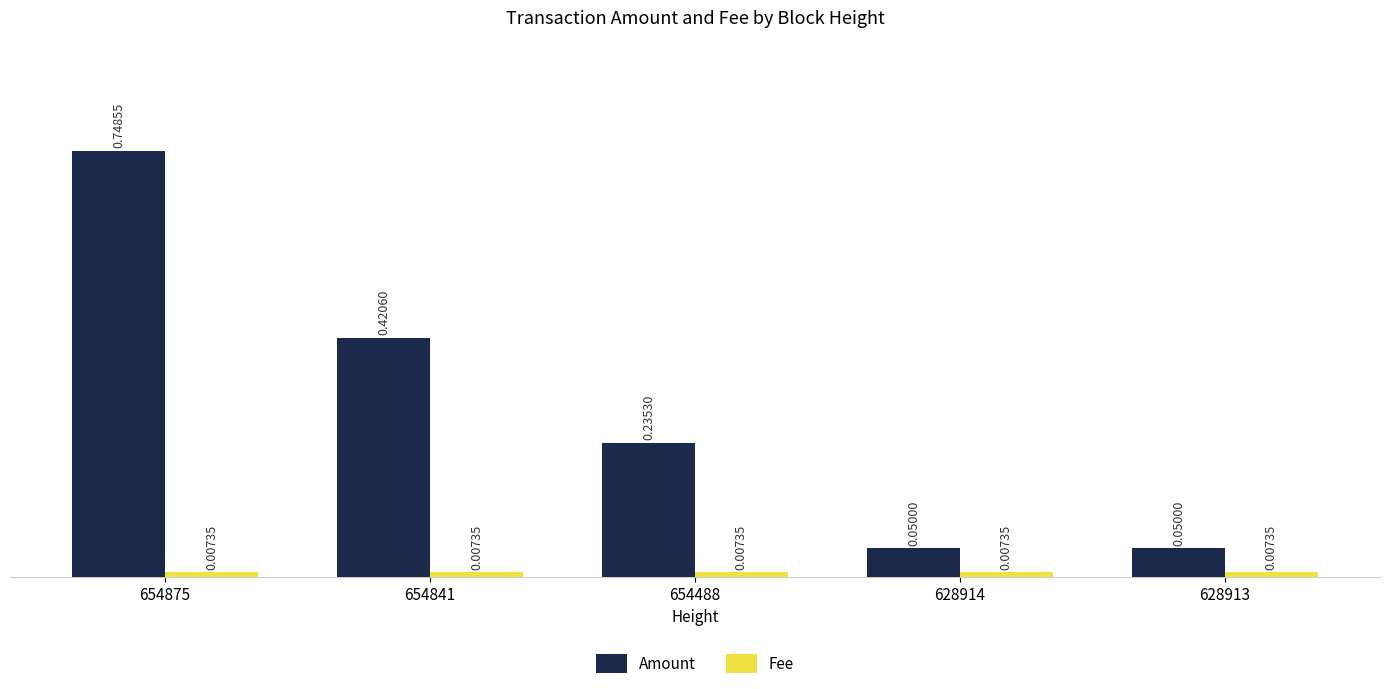

The value of Amount at 654841 is 0.6. True or false?

False